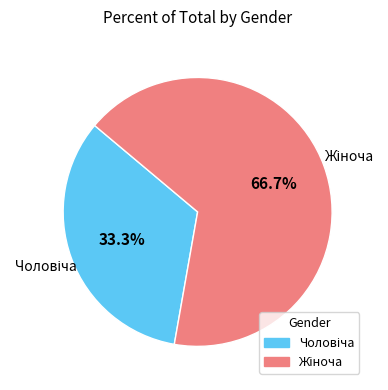

Is there any slice that represents more than half of the pie?

Yes